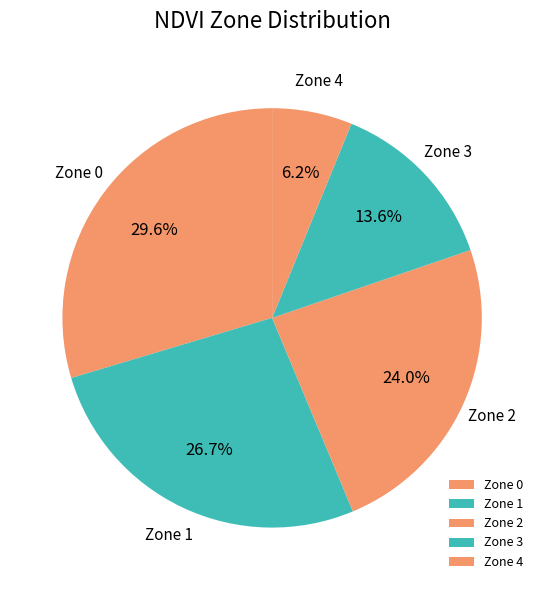

The Zone 1 slice represents 27% of the pie. True or false?

True